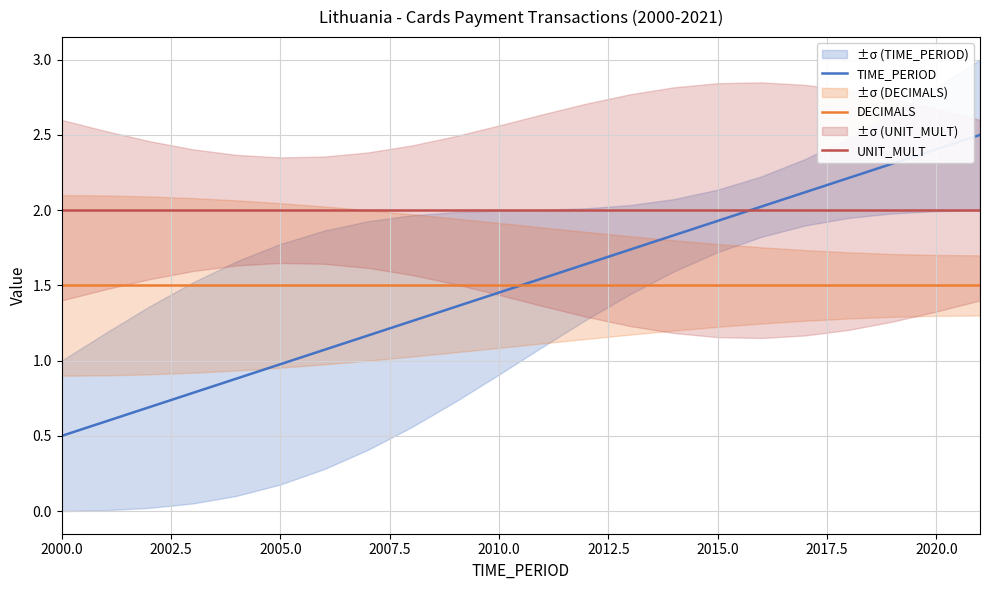

The value of TIME_PERIOD at 2005.0 is 1.4. True or false?

False